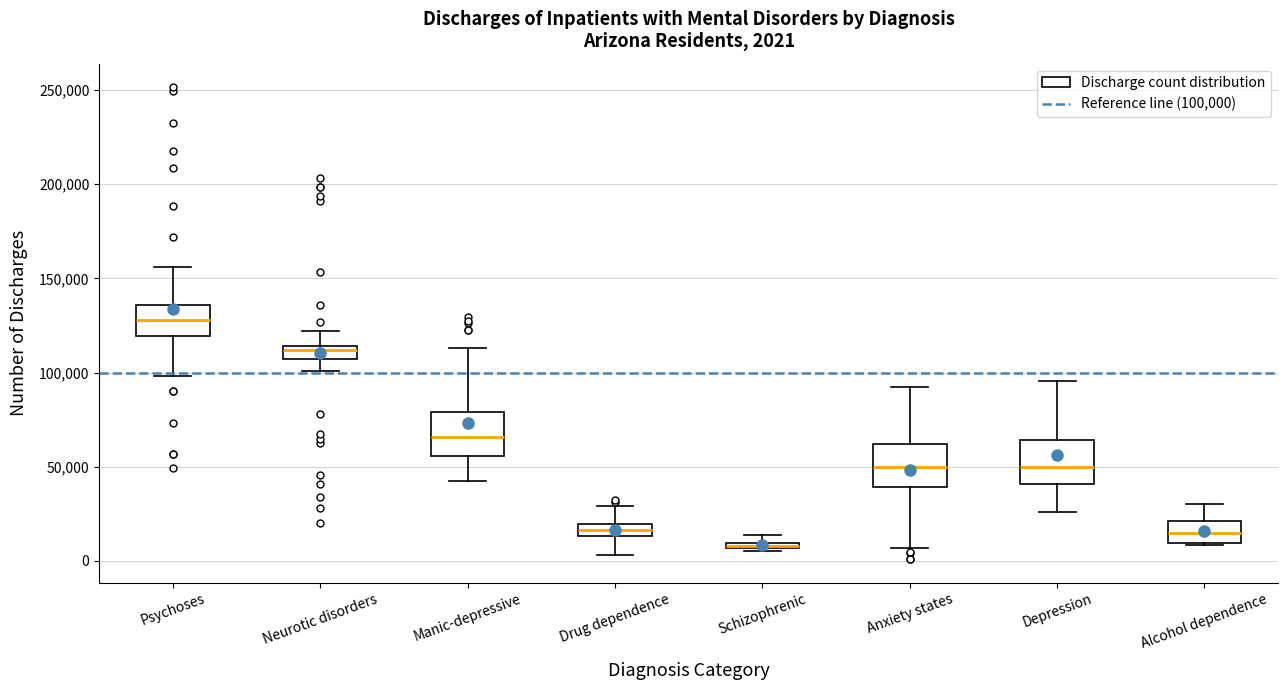

Which box's median line is the lowest?

Schizophrenic